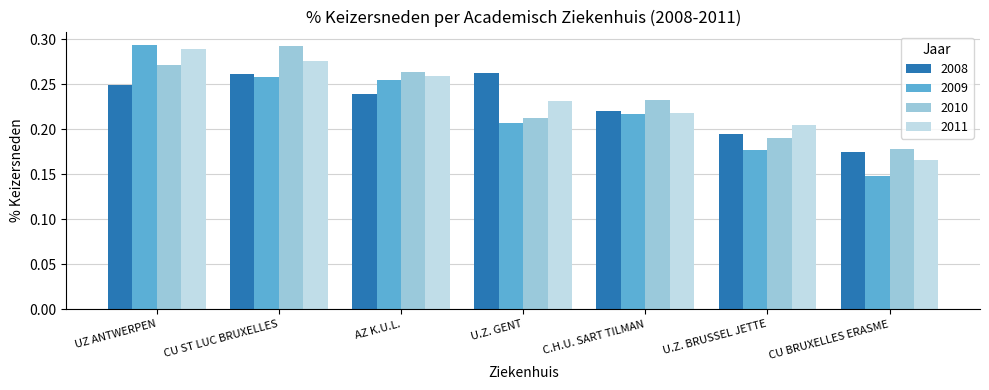

At how many categories does at least one series exceed 0?

7